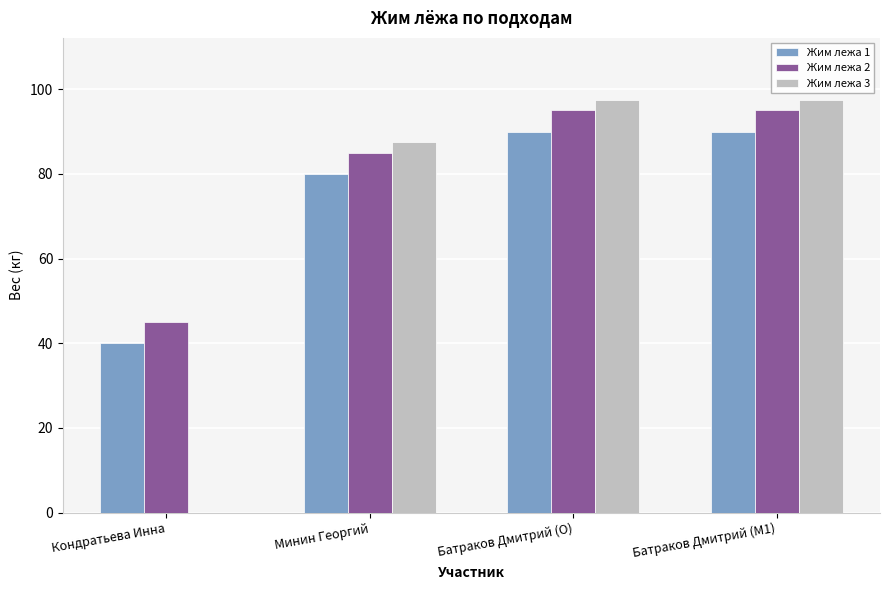

What is the sum of the Жим лежа 3 values at Батраков Дмитрий (M1) and Батраков Дмитрий (O)?

195.0